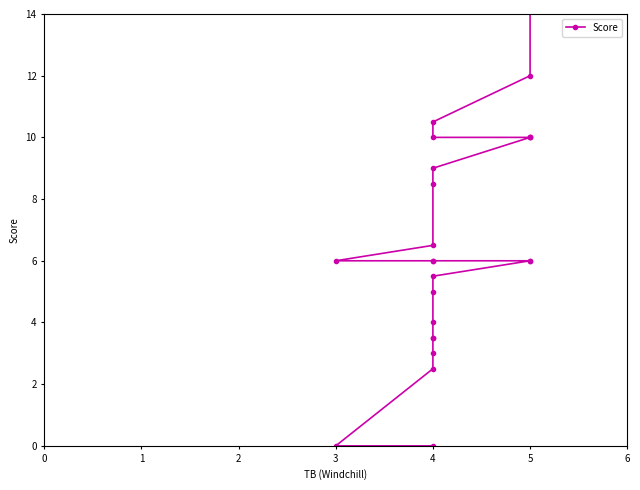

Where is the data nearest to the value 7?

4